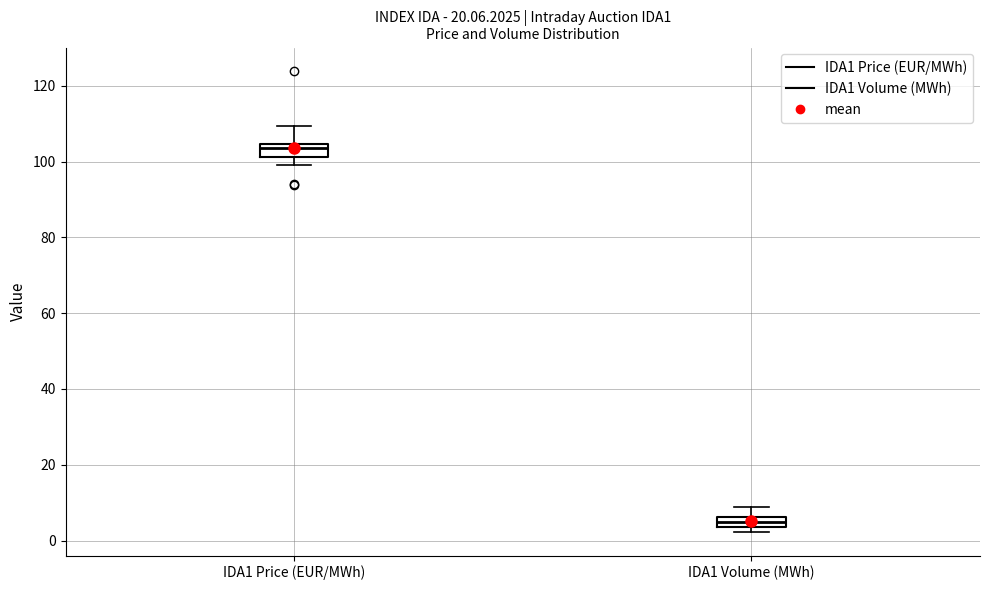

Which box has the lowest median line?

IDA1 Volume (MWh)